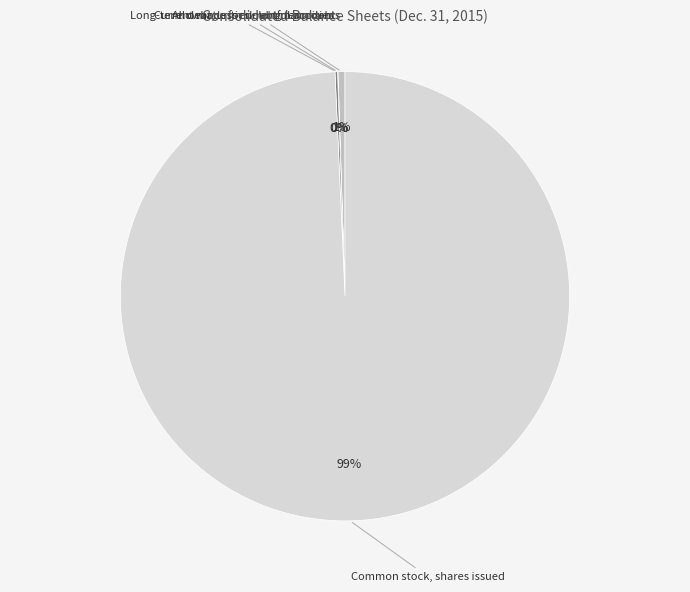

To the nearest percent, what is the difference between the largest and smallest slice percentages?

99%